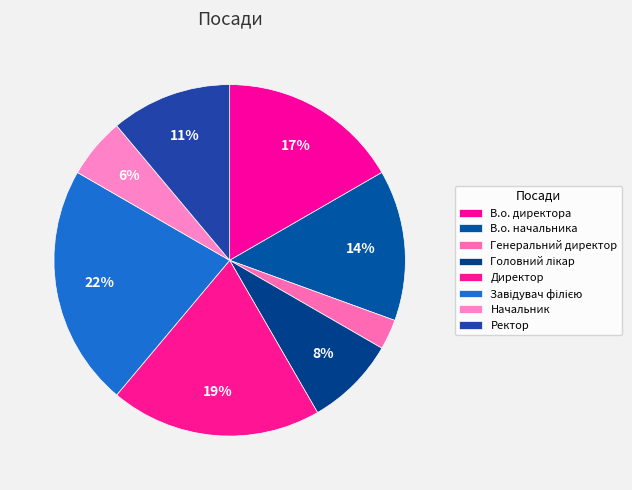

True or false: Генеральний директор accounts for 17% of the total.

False